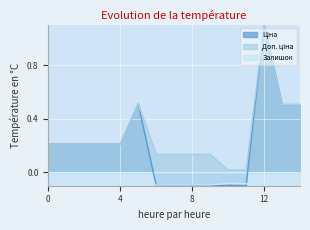

What is the spread (max minus min) of values at 0?

0.3